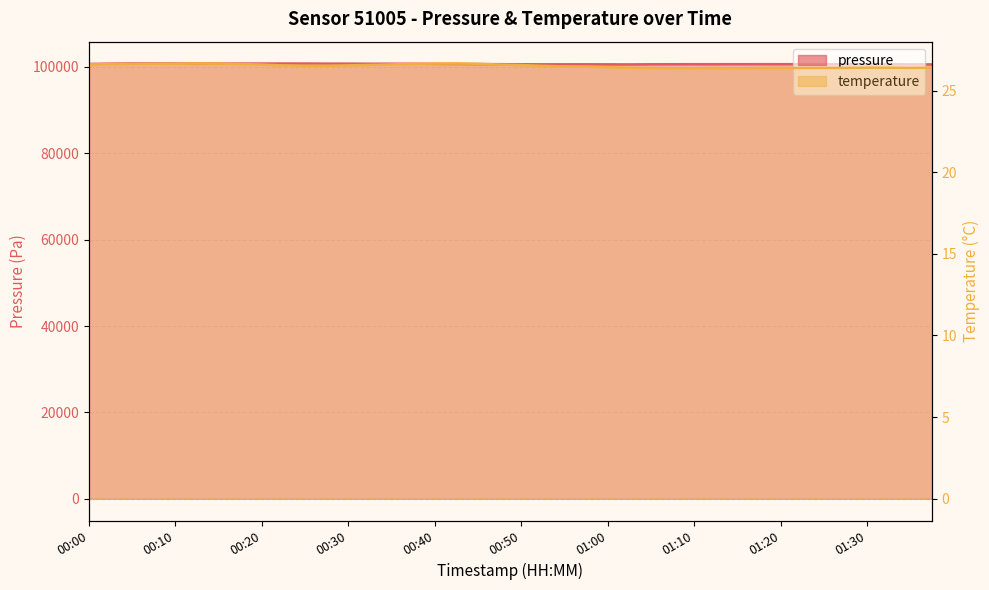

Does the chart have visible grid lines?

Yes